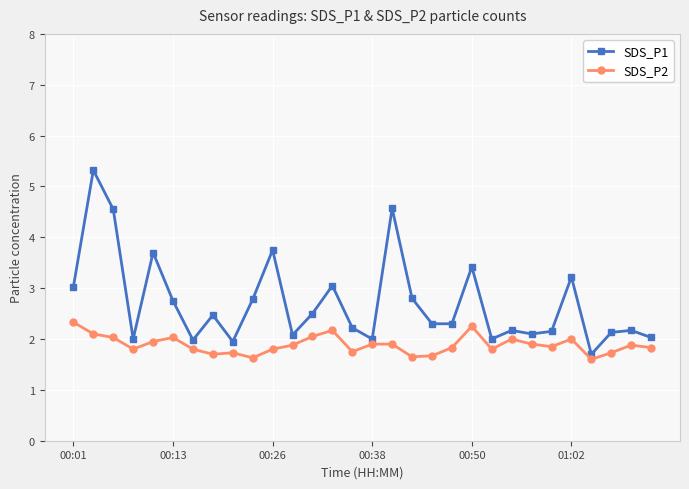

Which series has the largest total across all categories?

SDS_P1